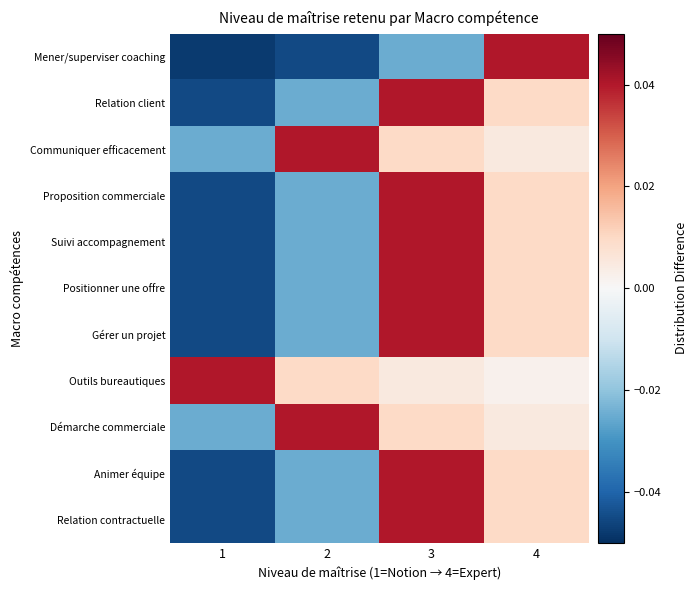

What is the total value across all series at 4?

0.1